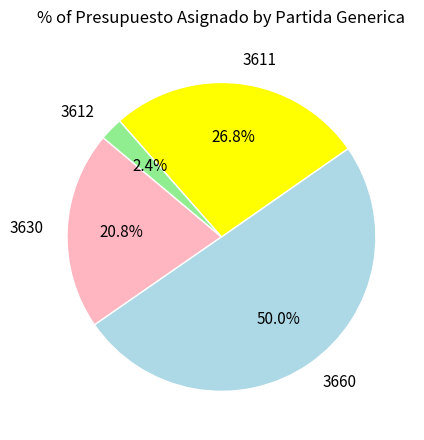

What percentage is the 3612 slice, to the nearest percent?

2%